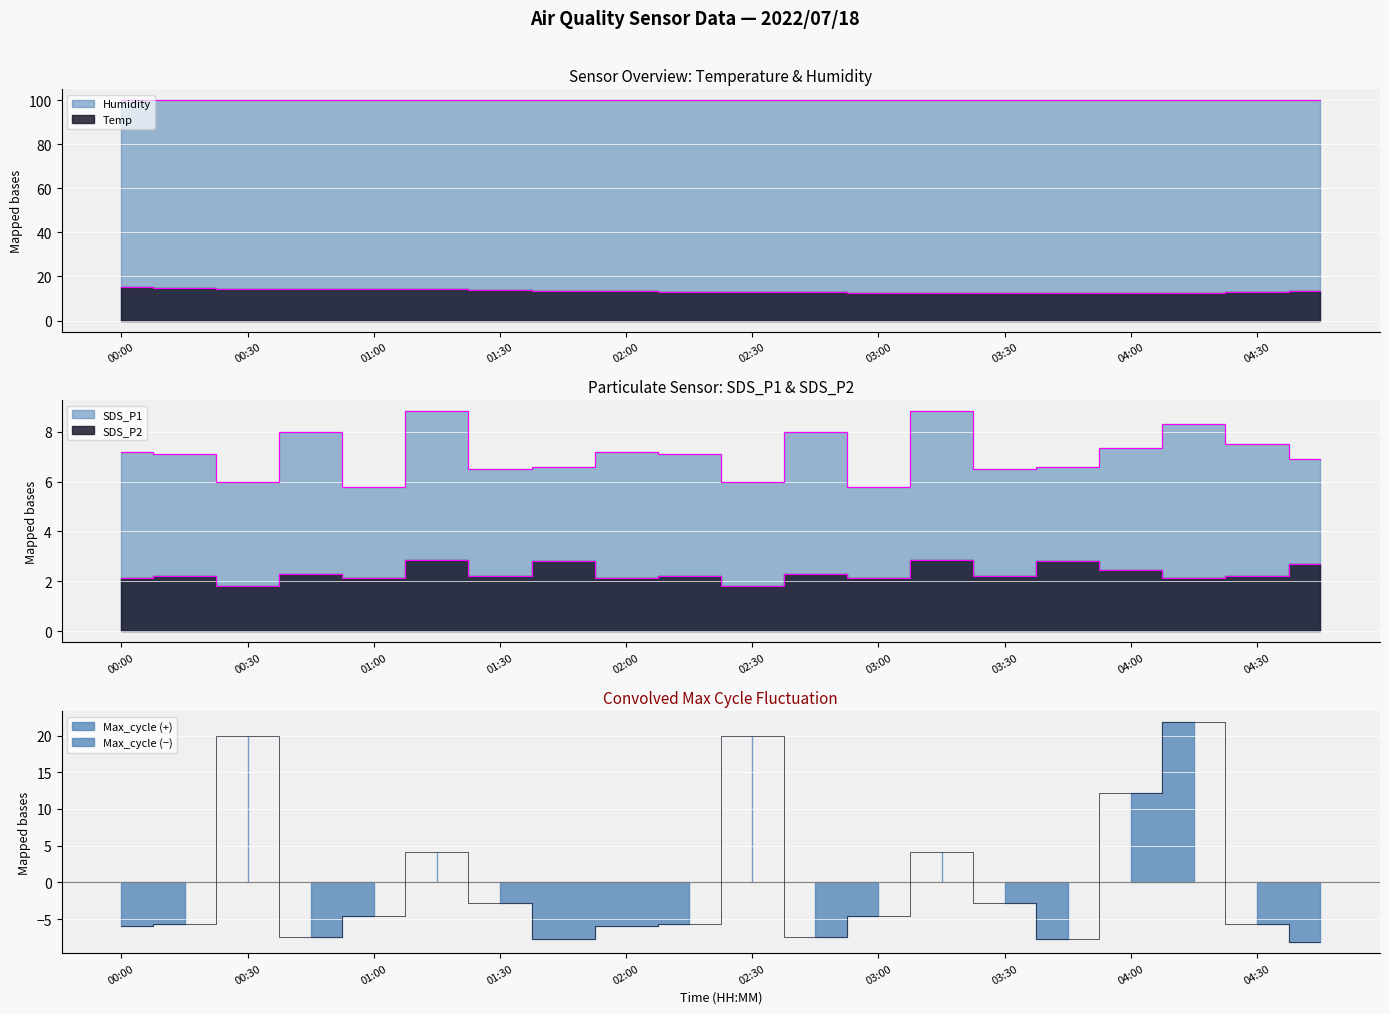

What is the highest value of the SDS_P2 series?

2.9